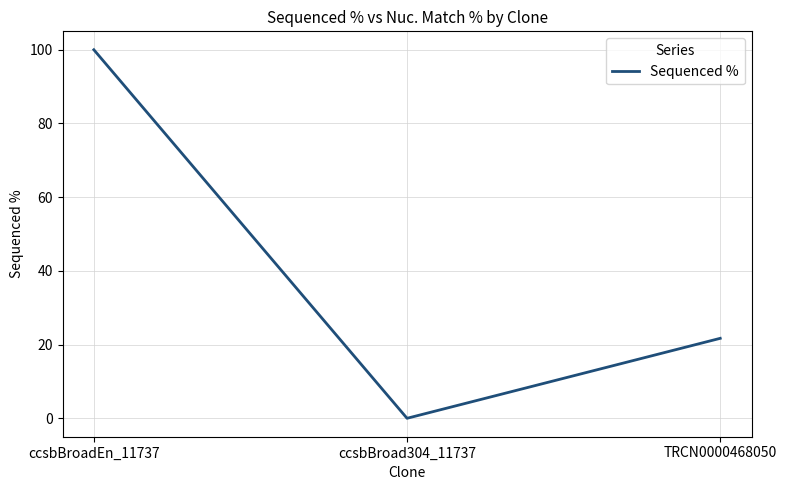

Is this an area chart (filled region under the line)?

No